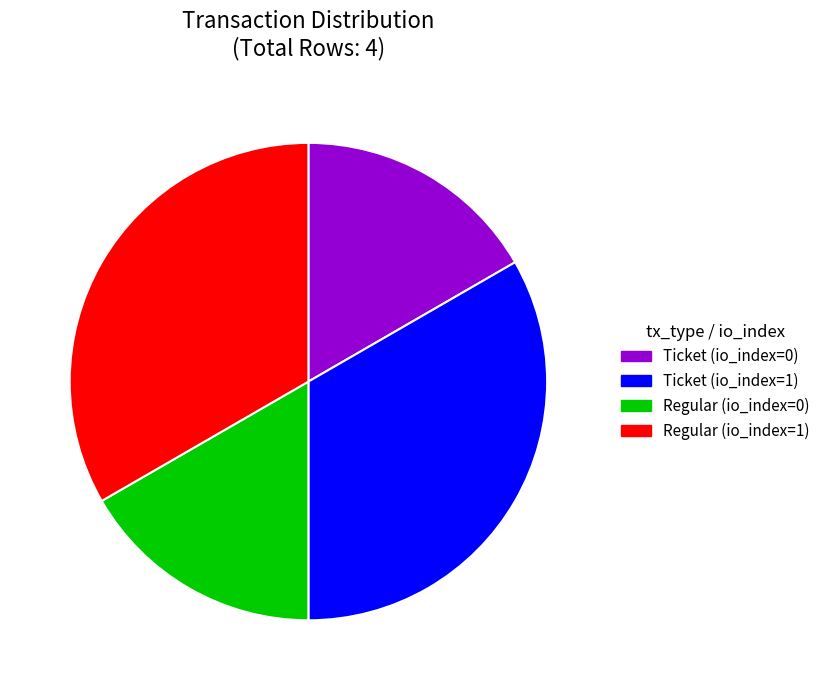

Is Regular (io_index=1) the majority of the pie?

No